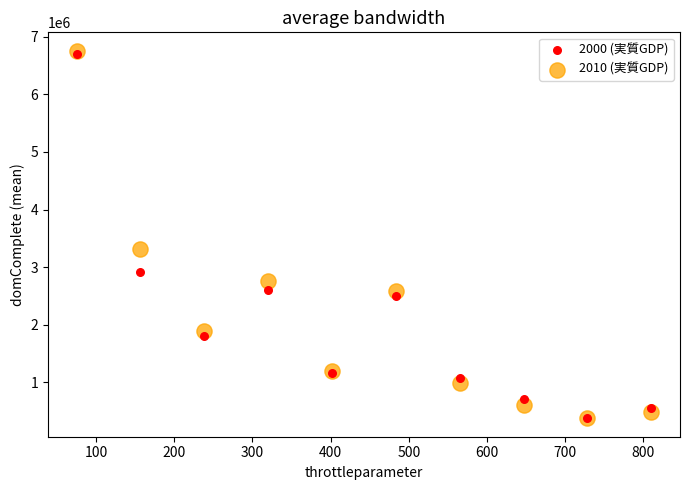

Across all series, what Y value is closest to 3566293?

3319765